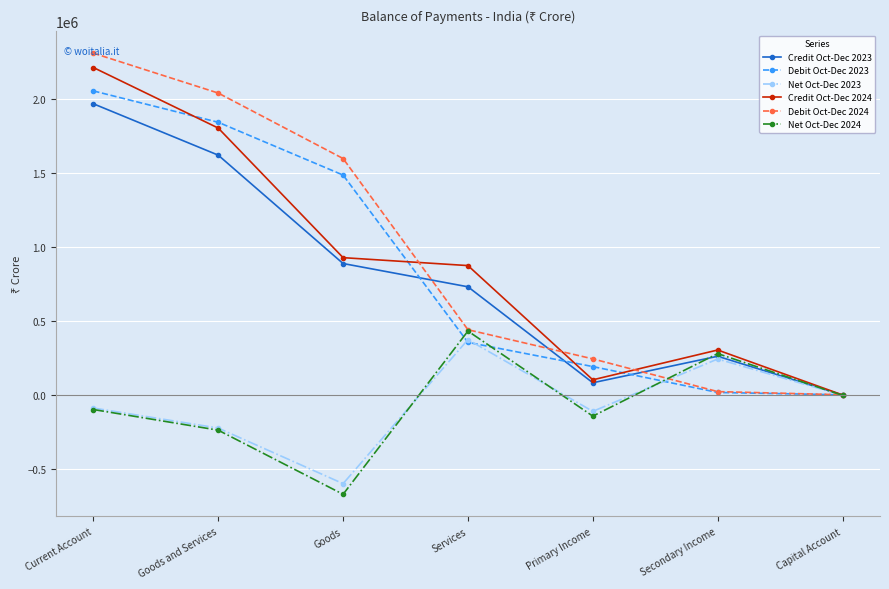

How many lines are shown in the chart?

6